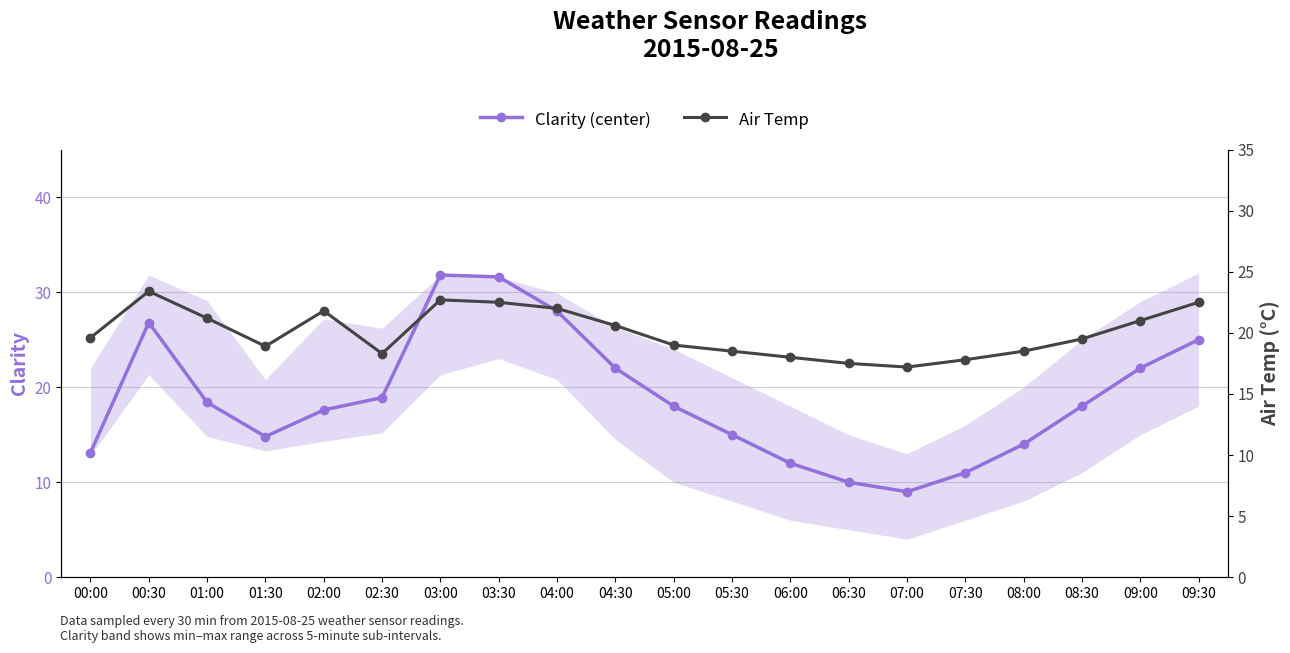

Between which two adjacent categories do Air Temp and Clarity (center) first intersect?

00:00 and 00:30